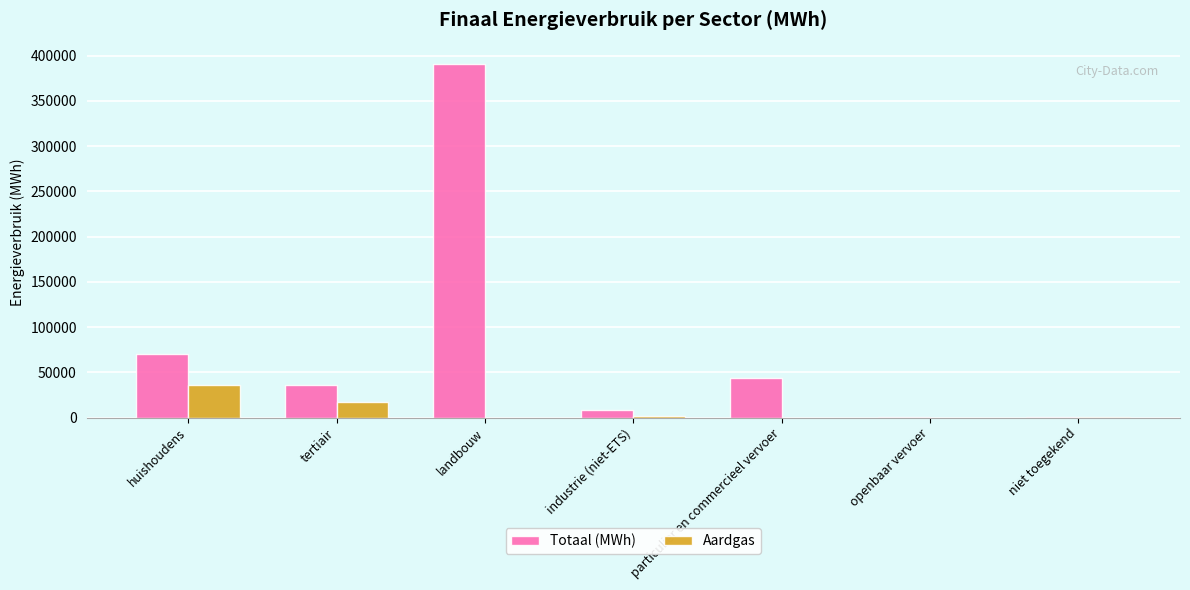

What are all the series names shown in the legend?

Totaal (MWh), Aardgas